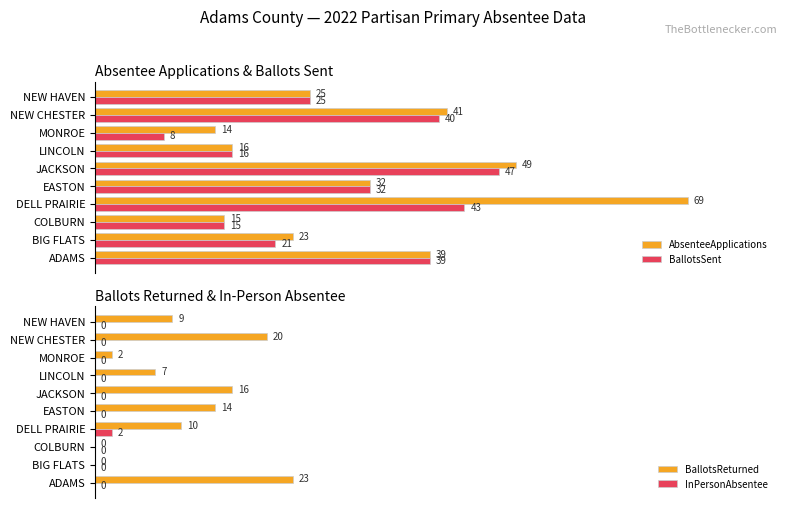

Reading left to right, transcribe all the data shown in this chart.

AbsenteeApplications: 39	23	15	69	32	49	16	14	41	25
BallotsSent: 39	21	15	43	32	47	16	8	40	25
BallotsReturned: 23	0	0	10	14	16	7	2	20	9
InPersonAbsentee: 0	0	0	2	0	0	0	0	0	0